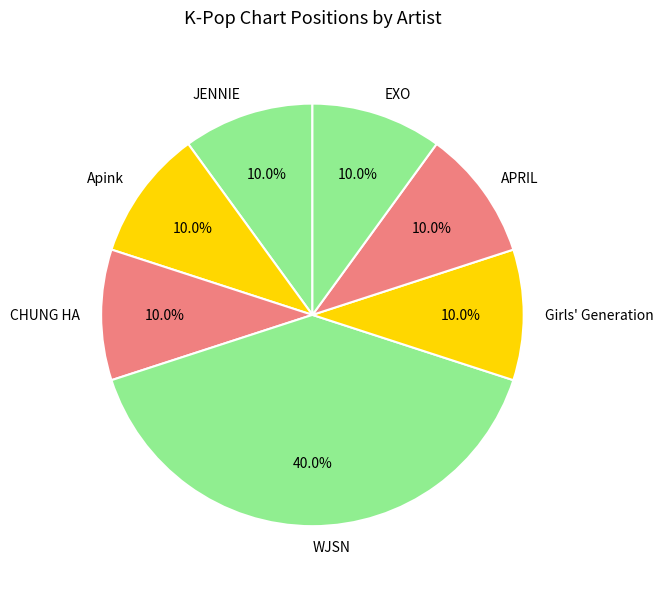

Does JENNIE account for over 50% of the chart?

No